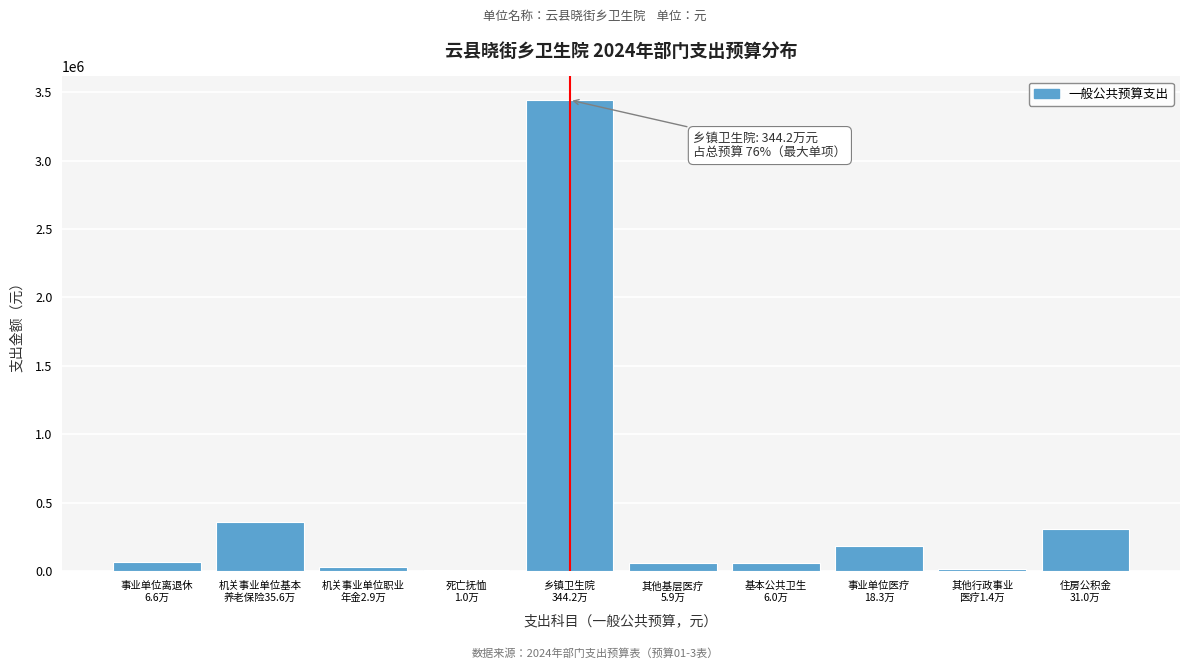

What is the greatest value displayed?

3442219.7